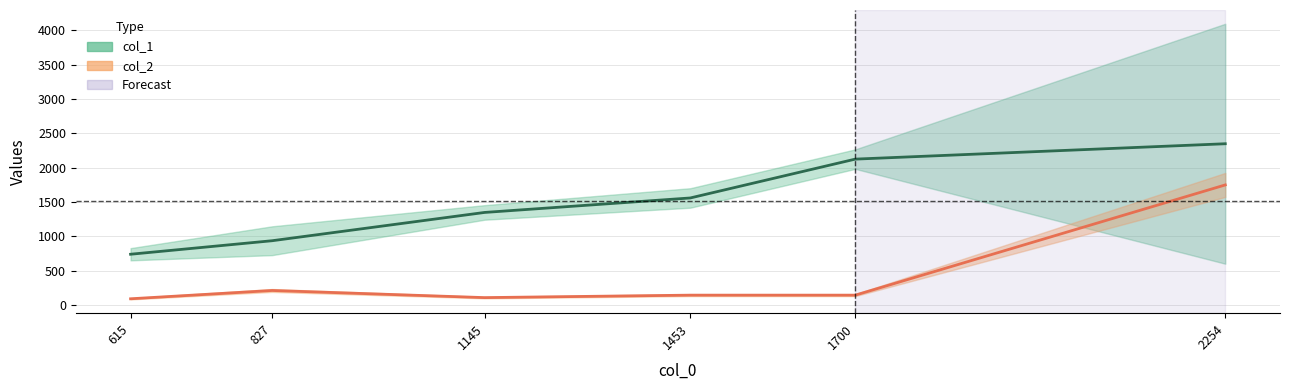

True or false: col_2 and col_0 intersect in this chart.

False